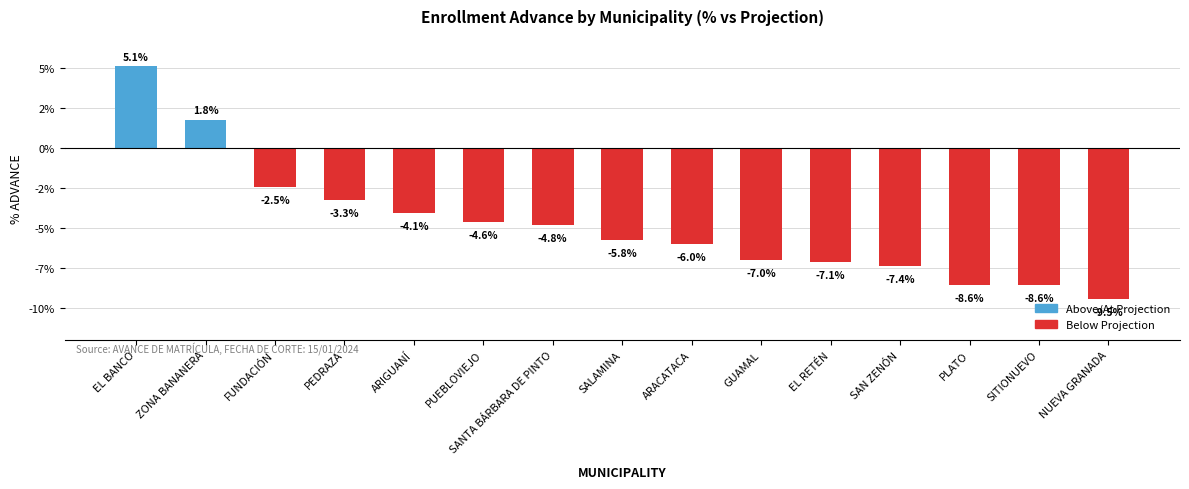

At which category does the chart reach its peak across all series?

EL BANCO